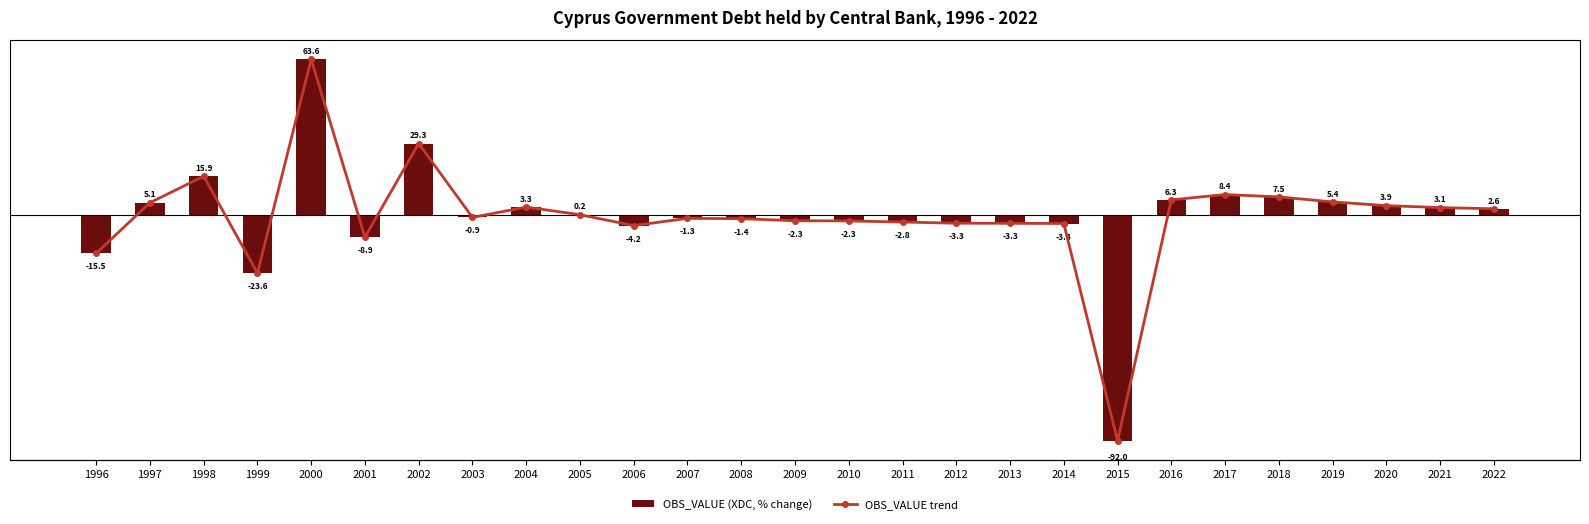

What is the sum of the OBS_VALUE (XDC, % change) values at 2007 and 2006?

-5.5